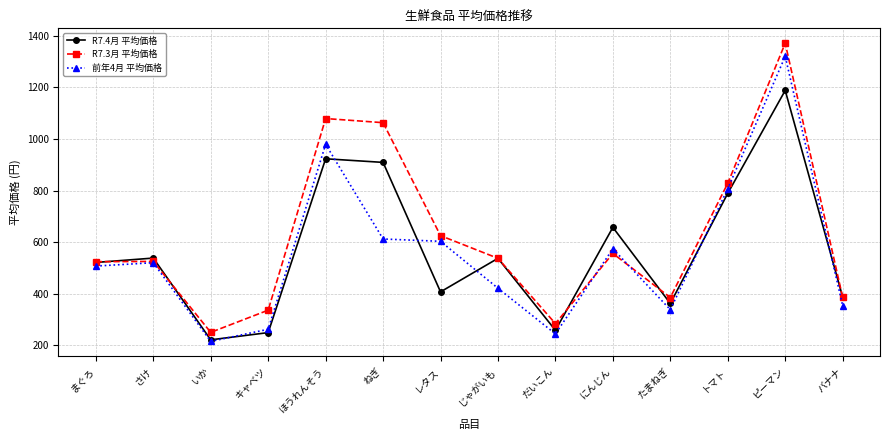

Which series changed the most between レタス and トマト?

R7.4月 平均価格